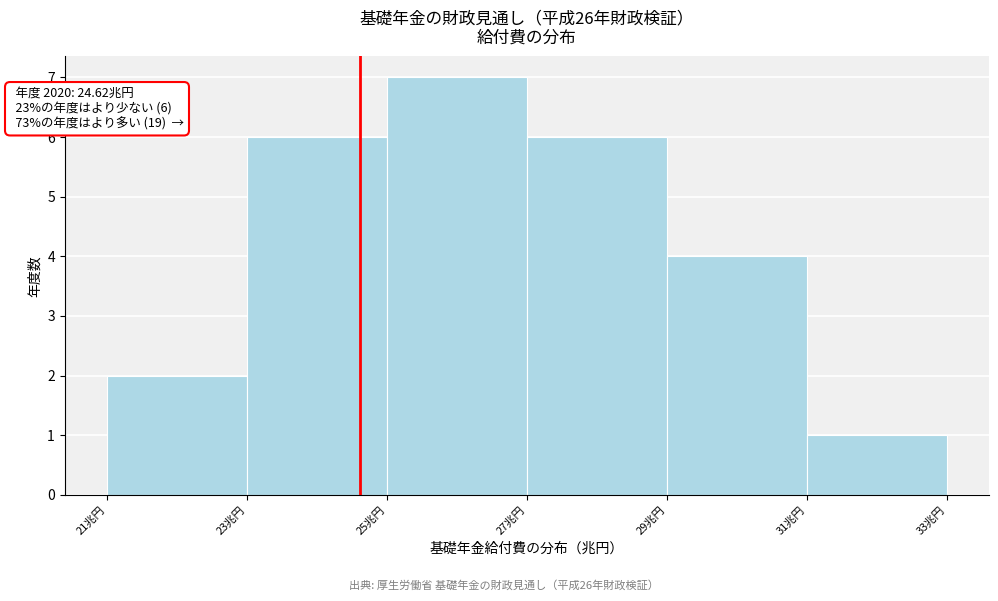

Over which range of the x-axis is the bar tallest?

25 to 27